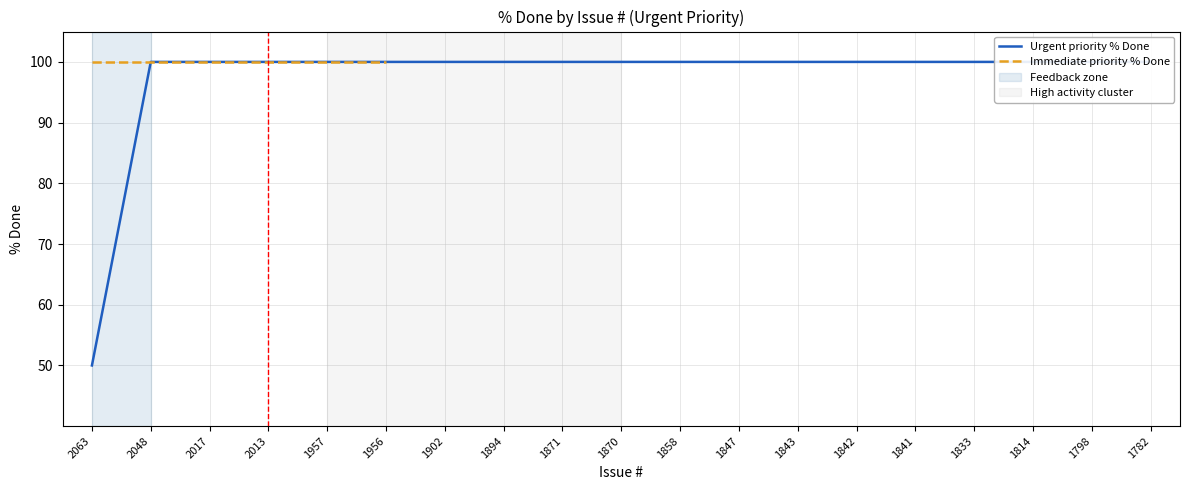

Reading left to right, list all the values displayed in this chart.

2063=50	2048=100	2017=100	2013=100	1957=100	1956=100	1902=100	1894=100	1871=100	1870=100	1858=100	1847=100	1843=100	1842=100	1841=100	1833=100	1814=100	1798=100	1782=100